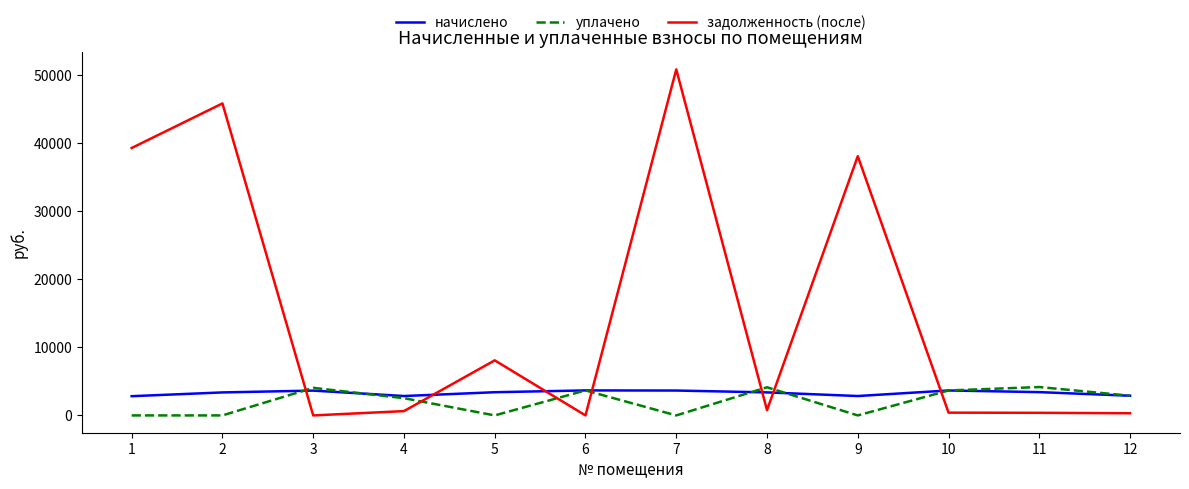

Between which two adjacent categories do задолженность (после) and начислено first intersect?

2 and 3